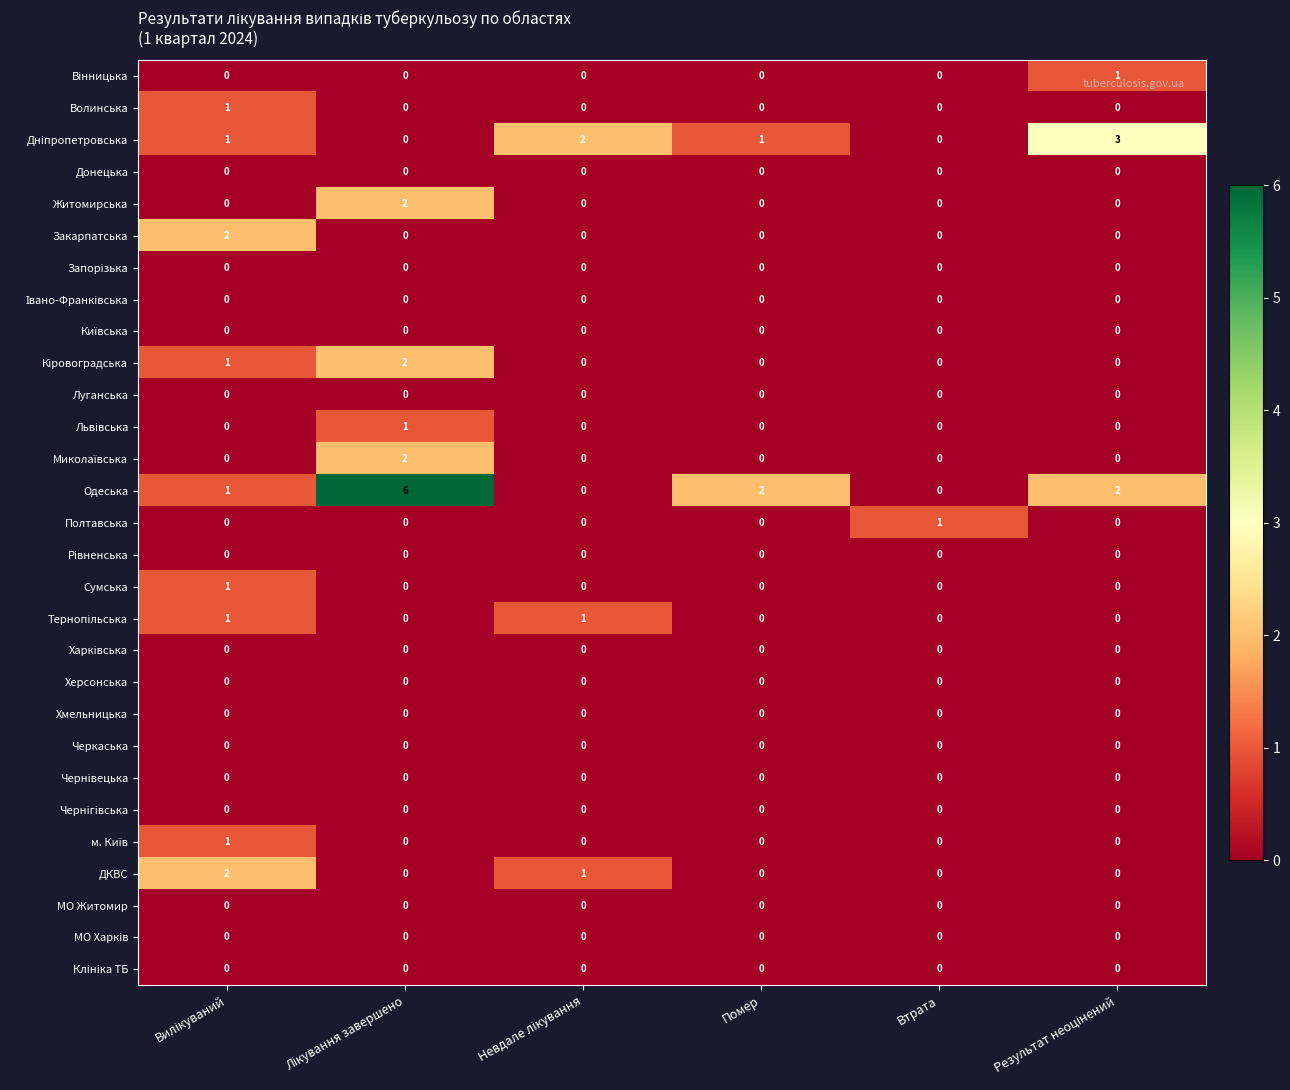

Which series has the largest total across all categories?

Одеська